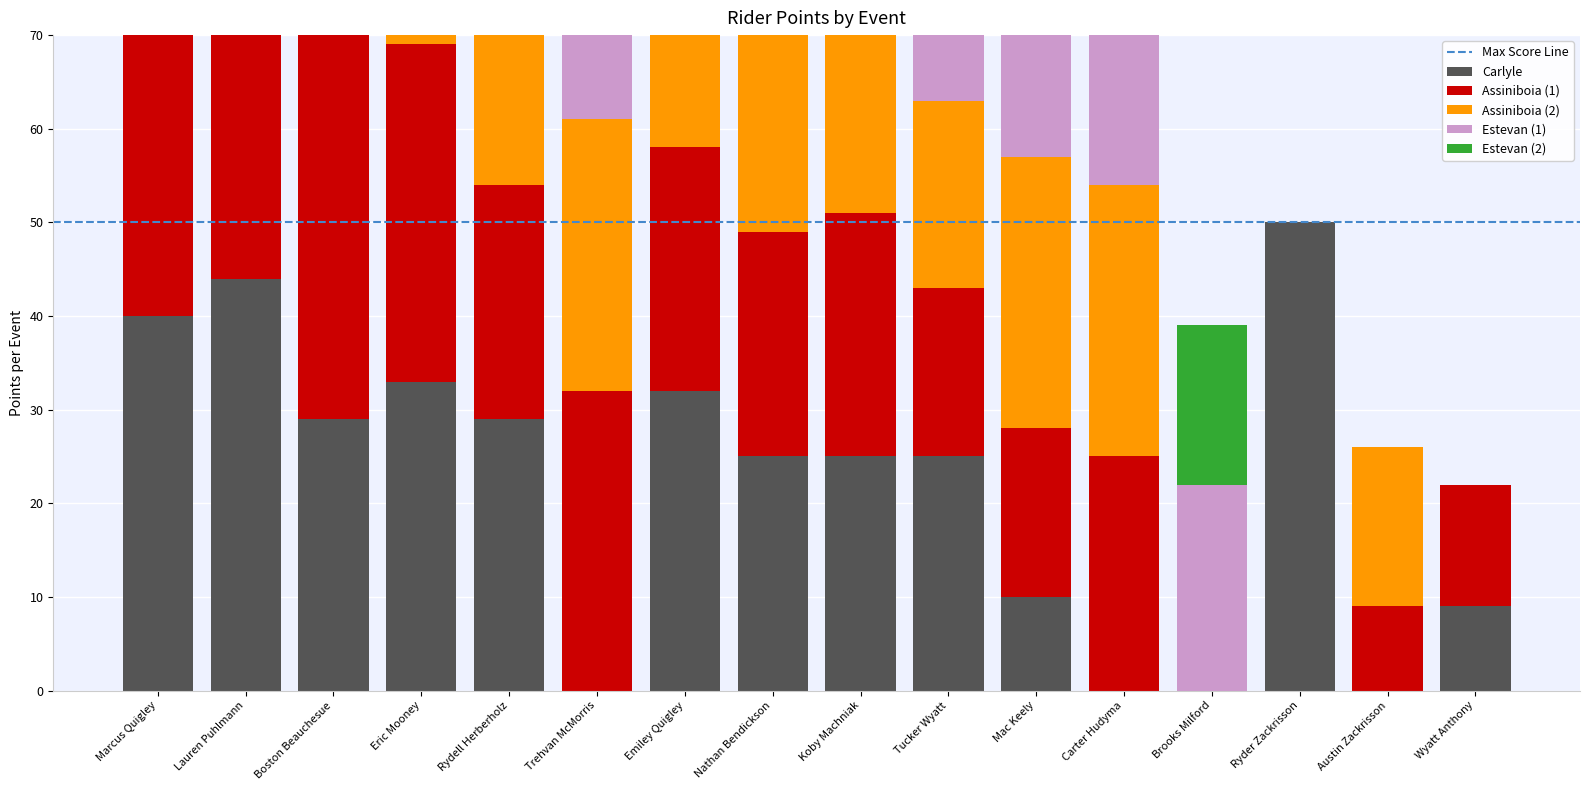

What position from the left is Trehvan McMorris?

6